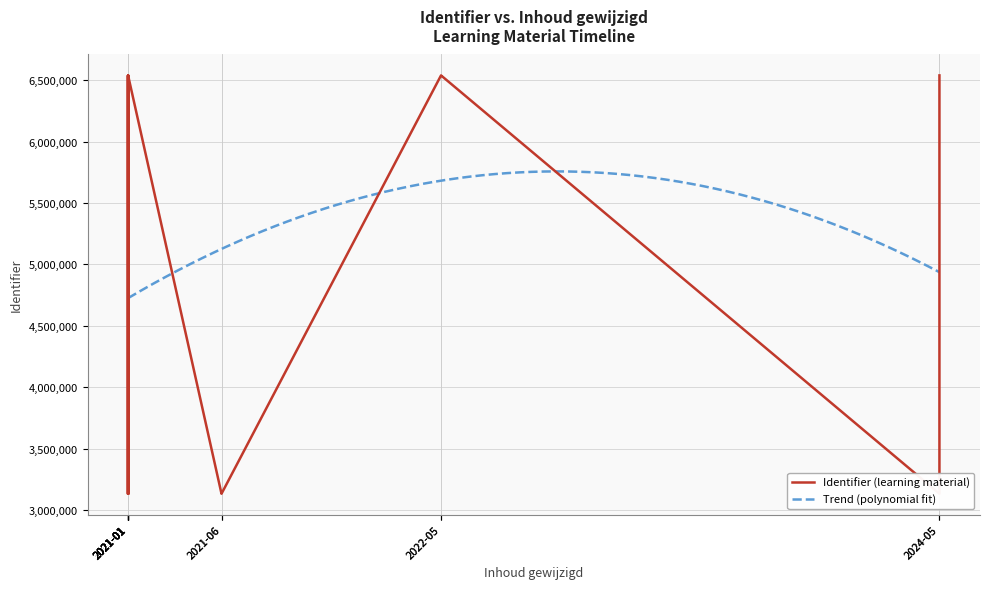

At which category does the data reach its first local valley?

2021-06-16